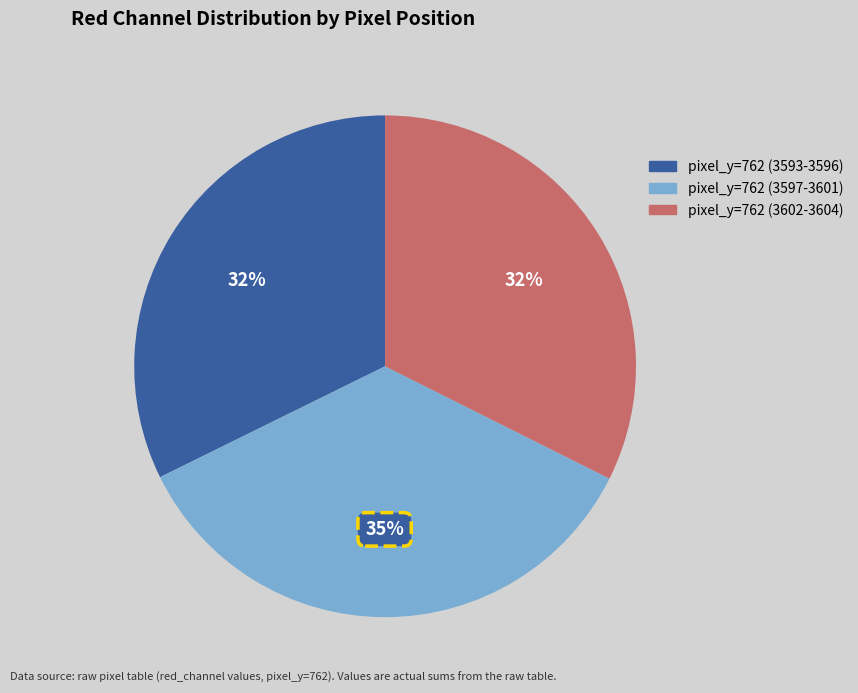

To the nearest percent, what is the difference between the largest and smallest slice percentages?

3%